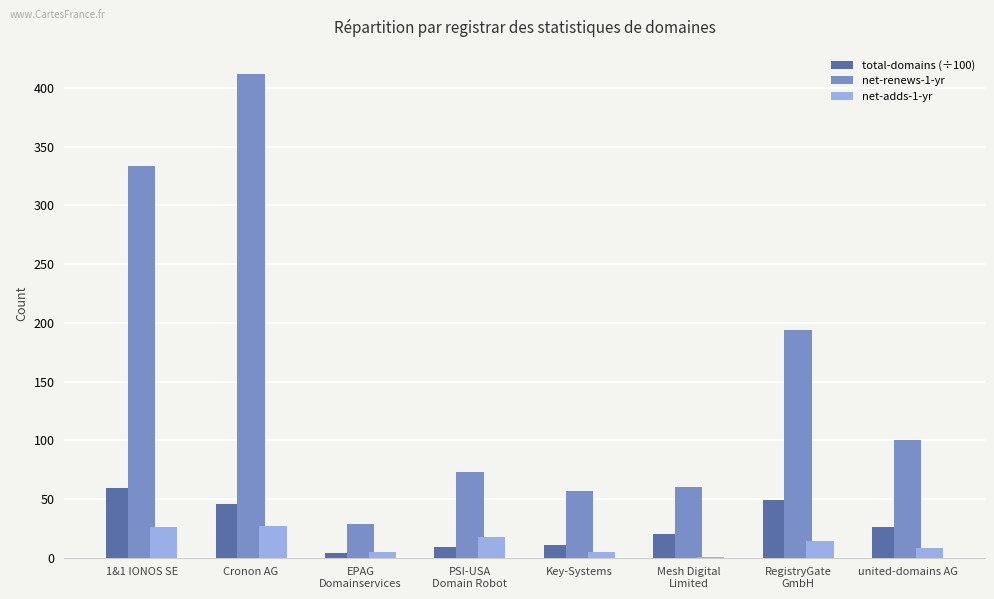

Are the bars horizontal?

No